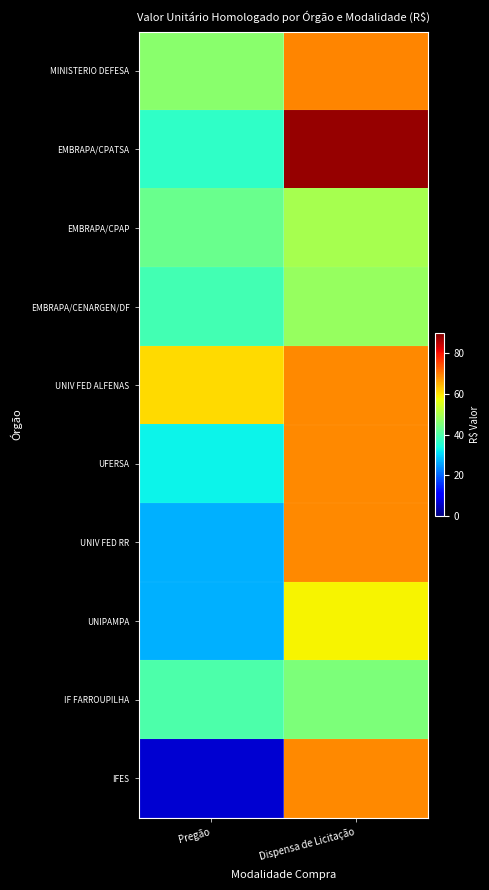

Reading left to right, transcribe all the data shown in this chart.

MINISTERIO DEFESA: Pregão=46.6	Dispensa de Licitação=69.0
EMBRAPA/CPATSA: Pregão=36.6	Dispensa de Licitação=88.0
EMBRAPA/CPAP: Pregão=43.0	Dispensa de Licitação=49.8
EMBRAPA/CENARGEN/DF: Pregão=39.0	Dispensa de Licitação=48.0
UNIV FED ALFENAS: Pregão=61.0	Dispensa de Licitação=68.9
UFERSA: Pregão=32.9	Dispensa de Licitação=68.9
UNIV FED RR: Pregão=27.0	Dispensa de Licitação=68.9
UNIPAMPA: Pregão=26.9	Dispensa de Licitação=58.6
IF FARROUPILHA: Pregão=40.0	Dispensa de Licitação=45.0
IFES: Pregão=6.5	Dispensa de Licitação=68.9